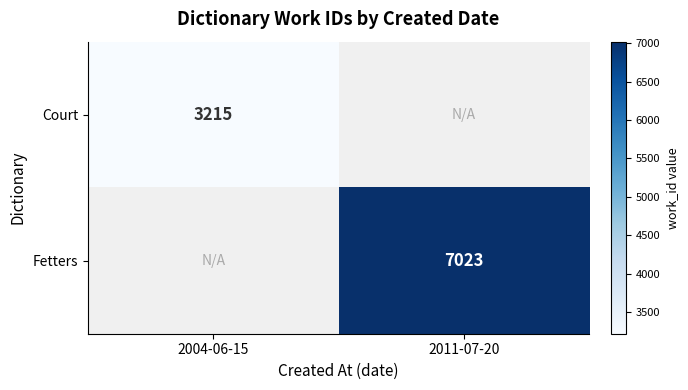

Is the value of Court at 2004-06-15 greater than the value of Fetters at 2011-07-20?

No